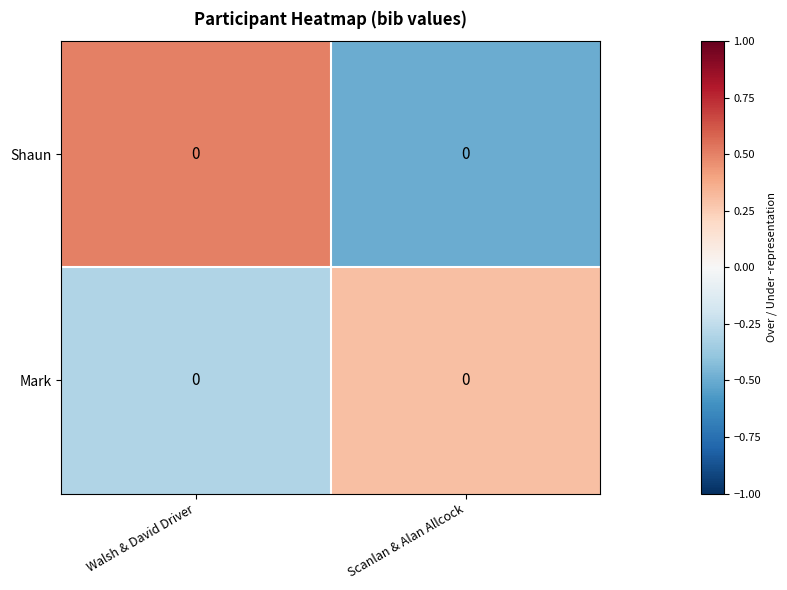

What is the highest value of the Mark series?

0.3